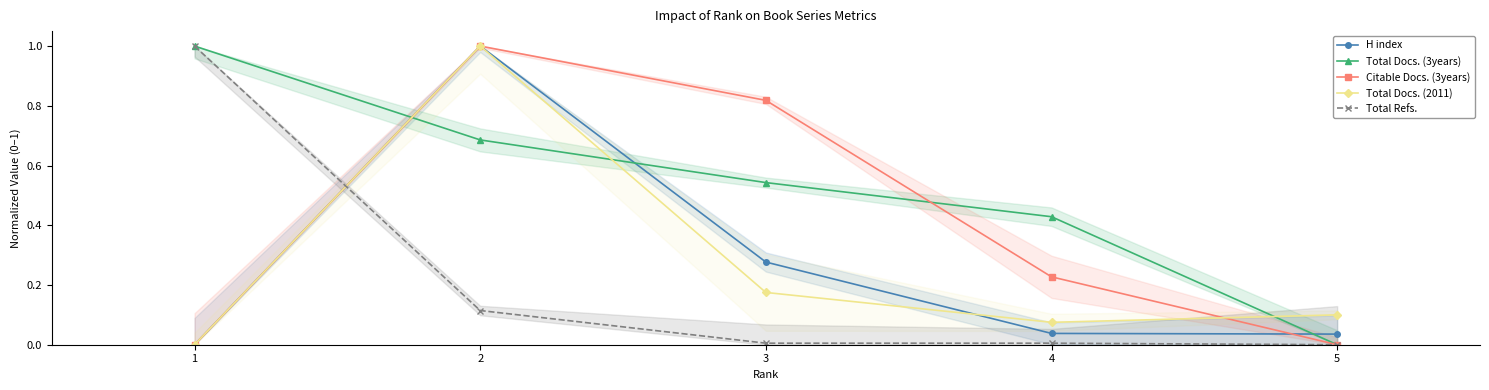

What are all the series names shown in the legend?

H index, Total Docs. (3years), Citable Docs. (3years), Total Docs. (2011), Total Refs.